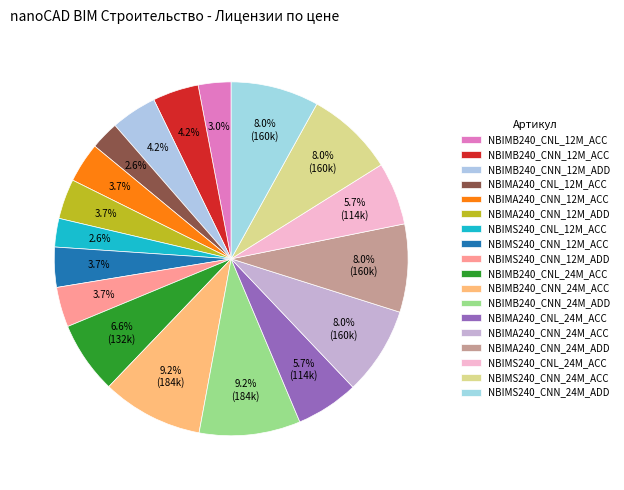

Which slice is the largest?

NBIMB240_CNN_24M_ACC